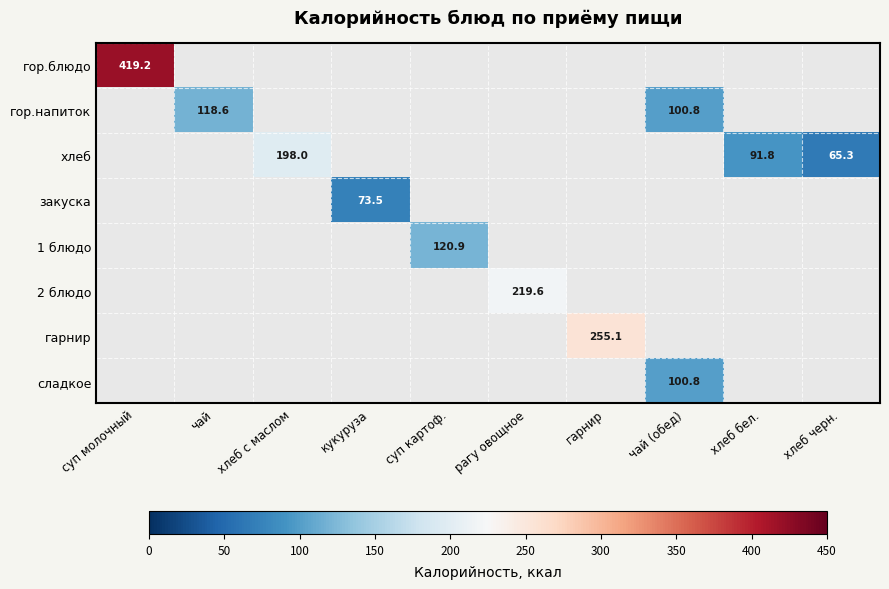

How many values in сладкое are above zero?

1